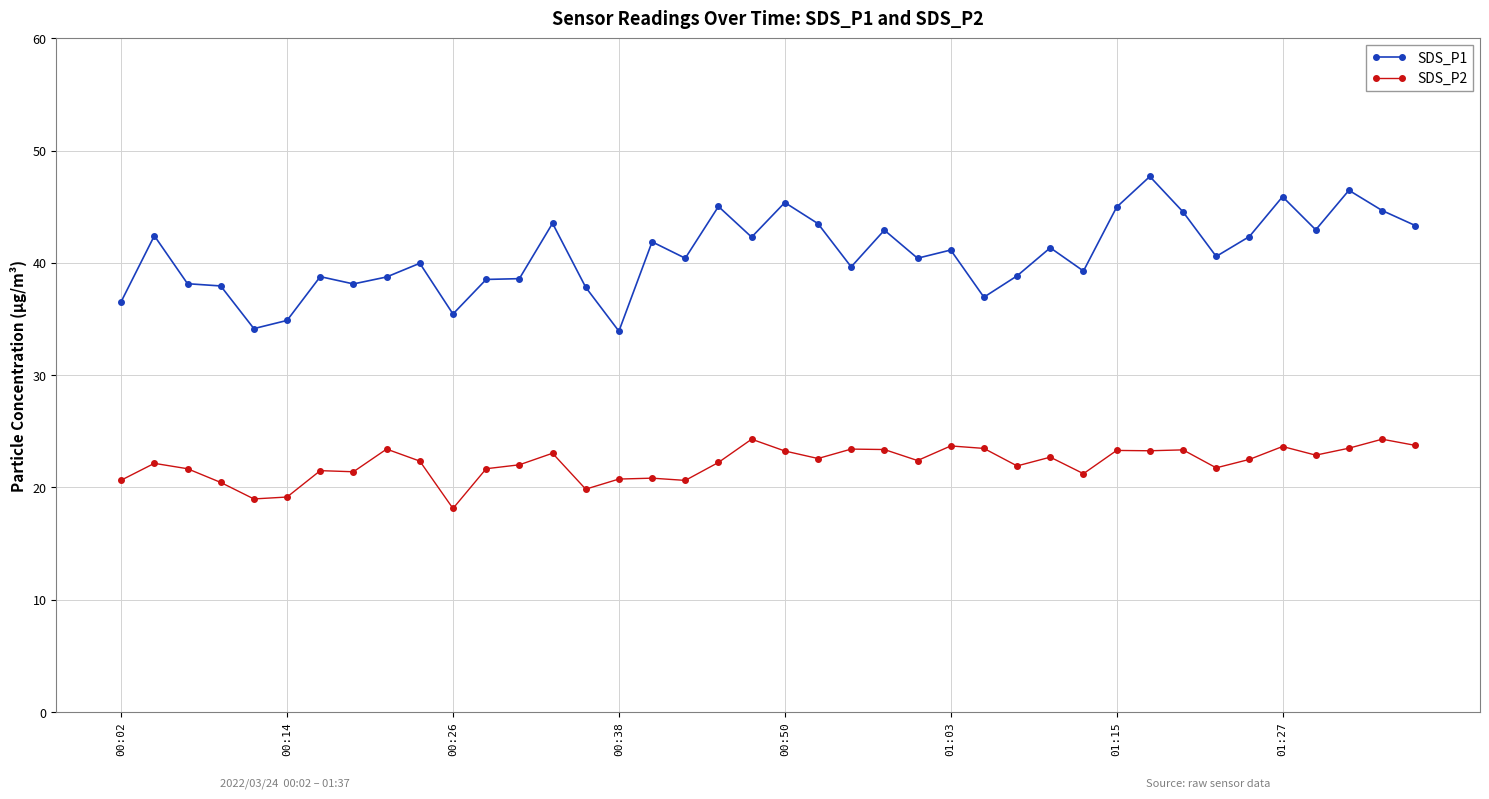

Which series has the largest total across all categories?

SDS_P1